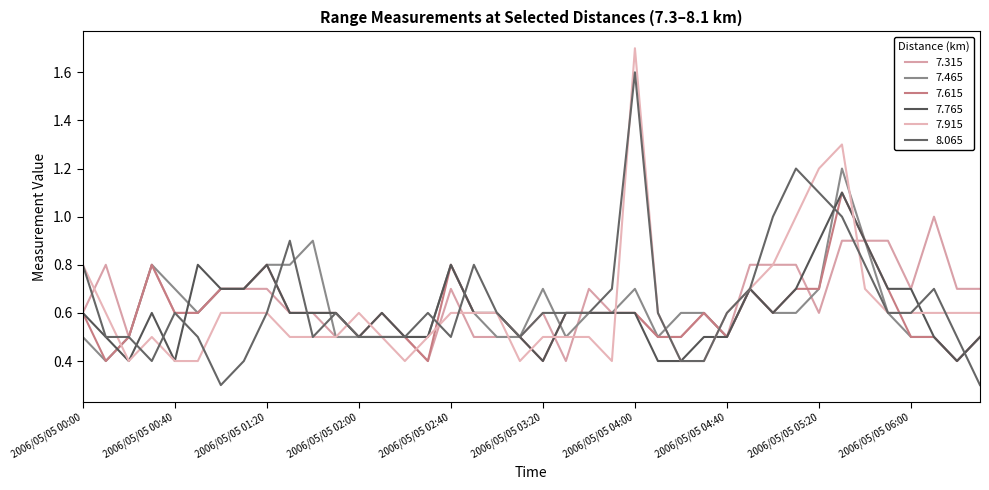

Count the number of categories in the chart.

40